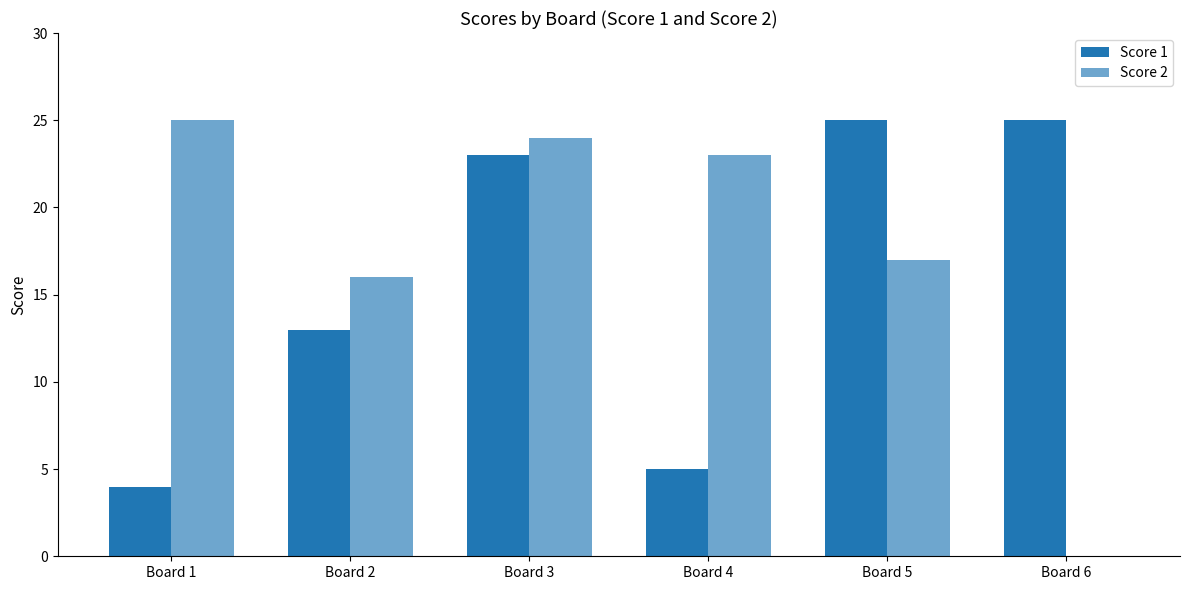

What is the sum of all Score 2 values?

105